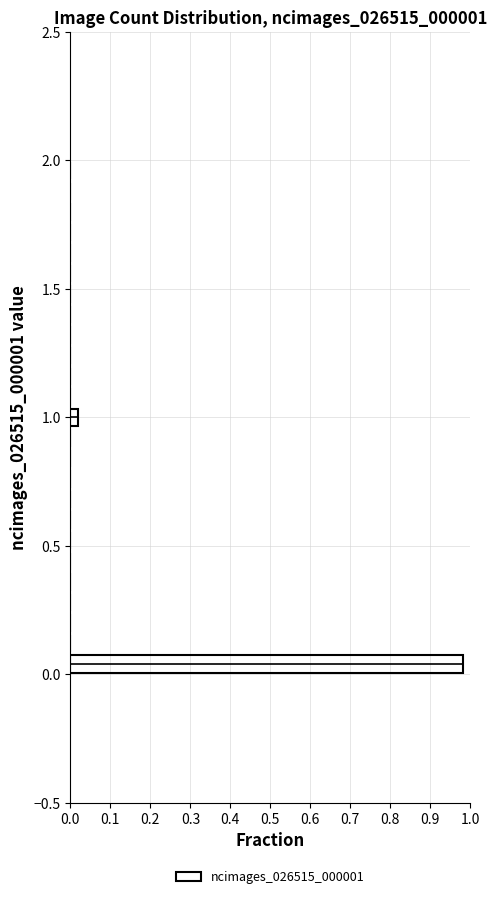

Around what value on the y-axis is the longest bar? Give the approximate position of its centre, as read against the axis.

0.05